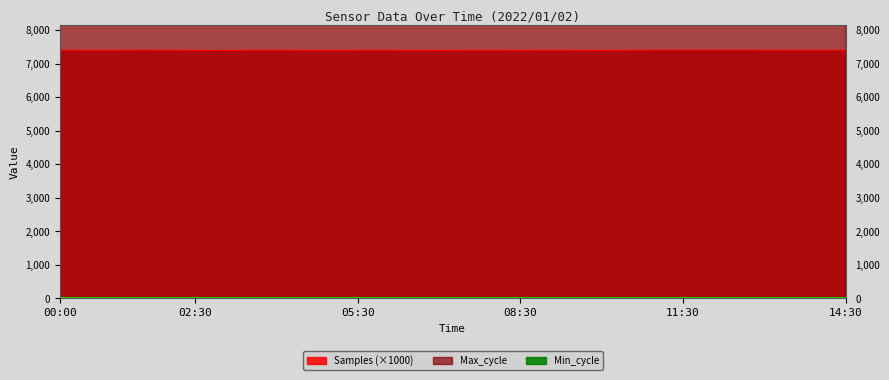

What is the lowest value of the Samples (×1000) series?

7390.1